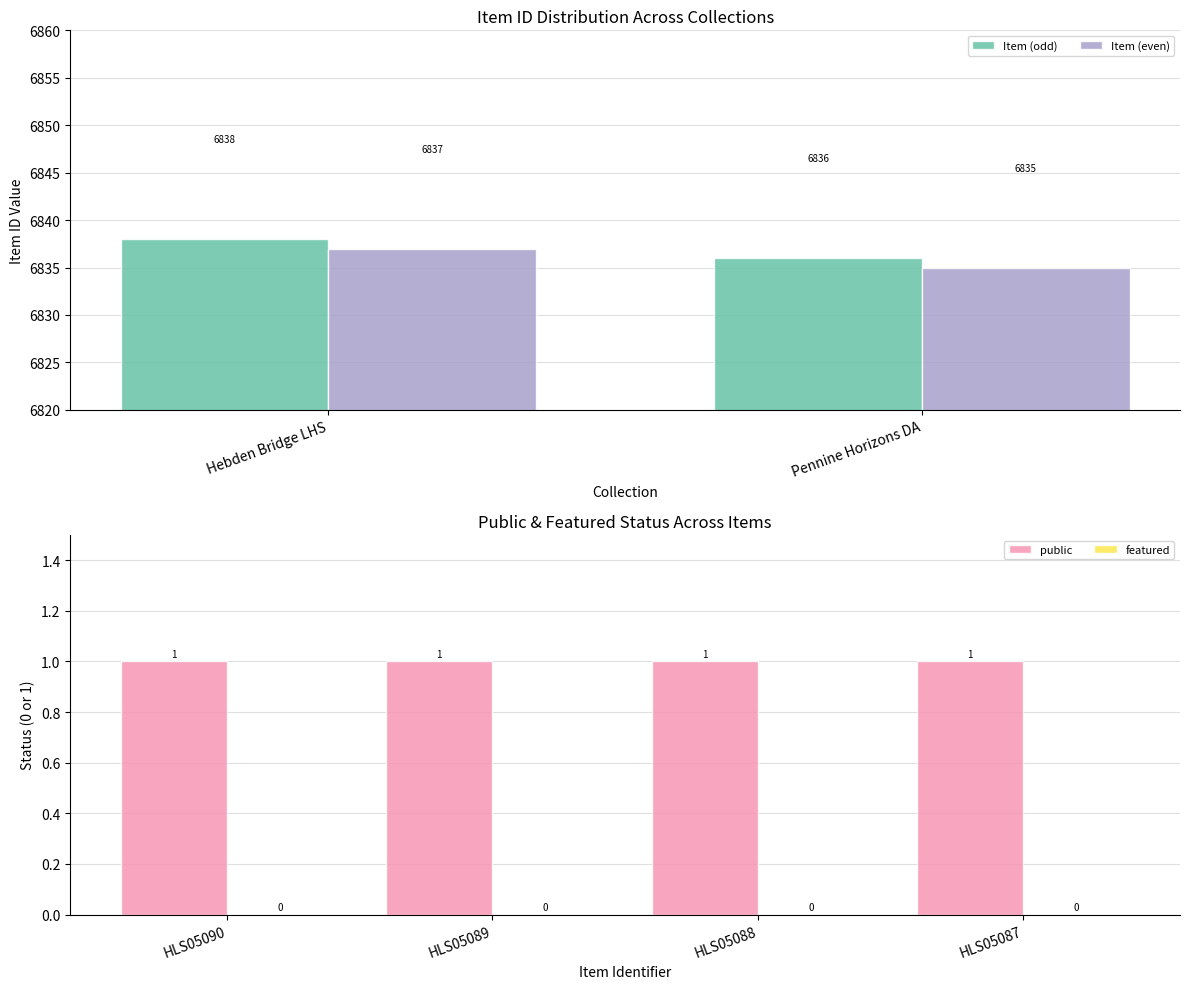

At which category does the chart reach its minimum across all series?

HLS05090